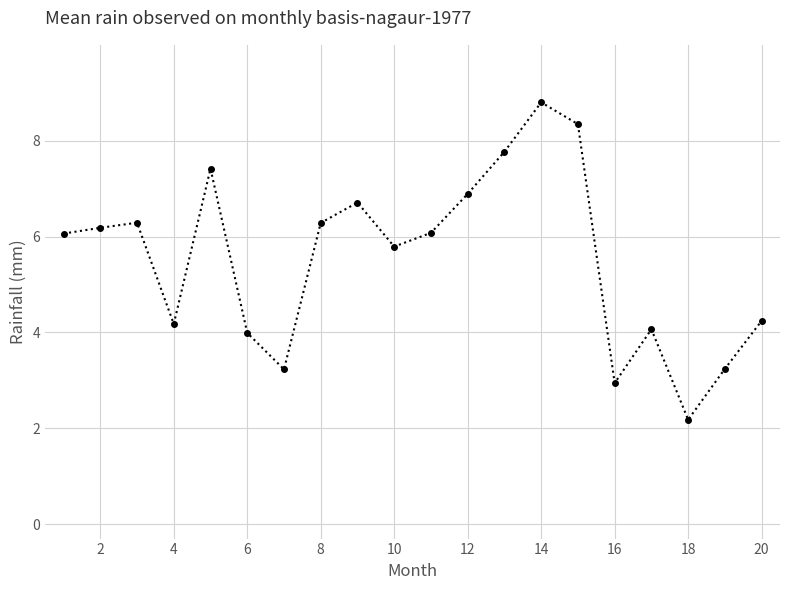

What is the sum of all values?

110.7